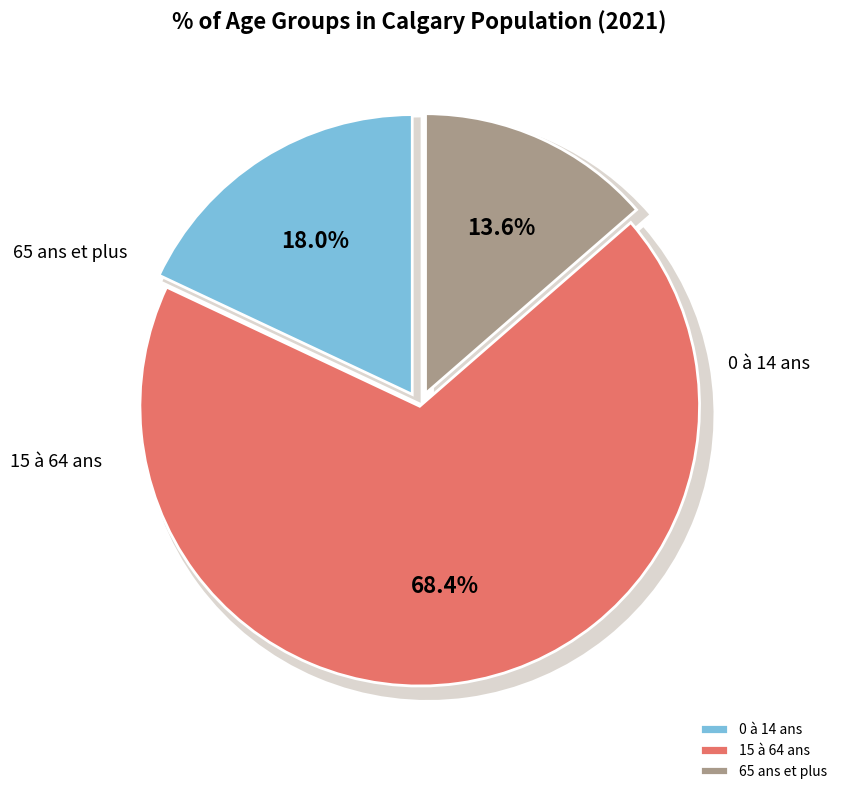

The 65 ans et plus slice represents 14% of the pie. True or false?

True